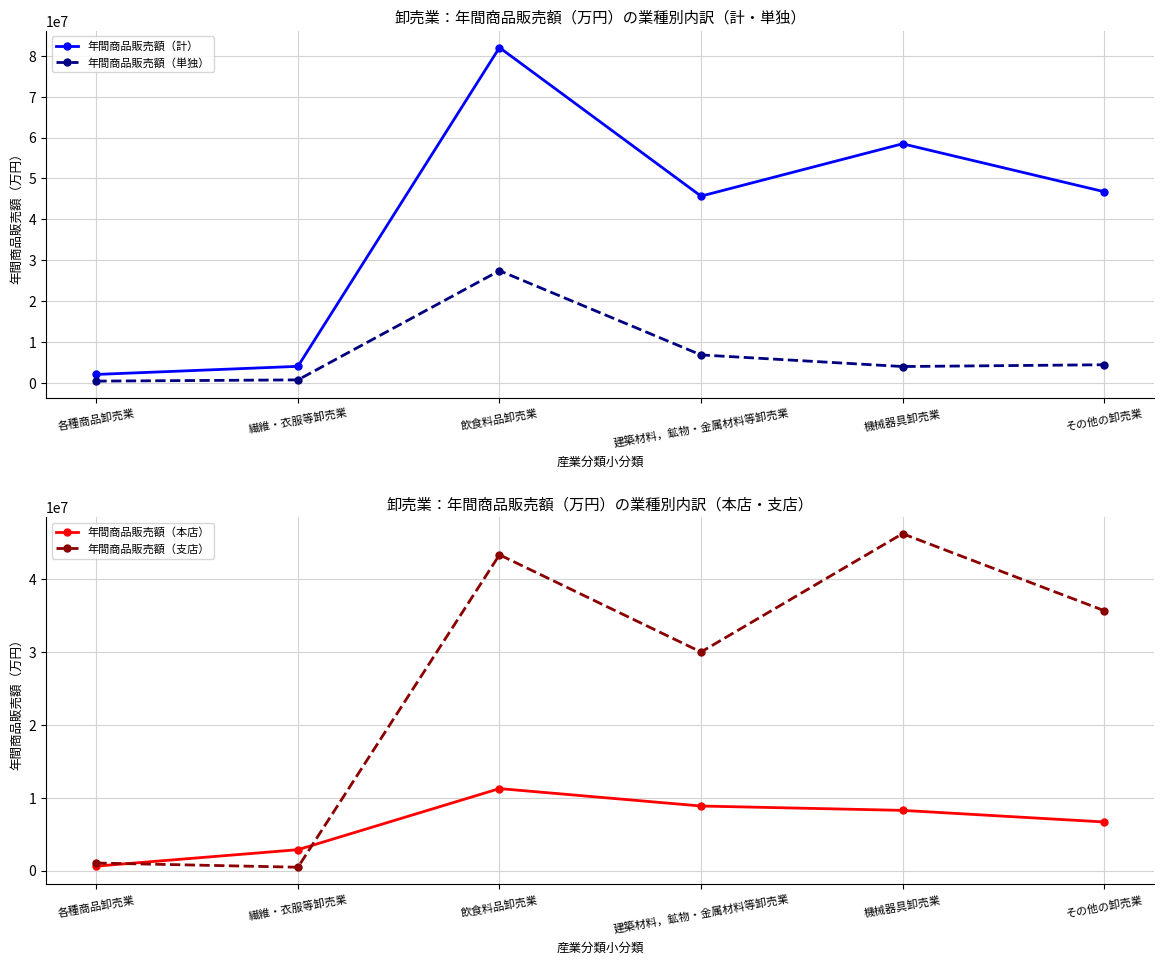

What is the total value across all series at その他の卸売業?

93499484